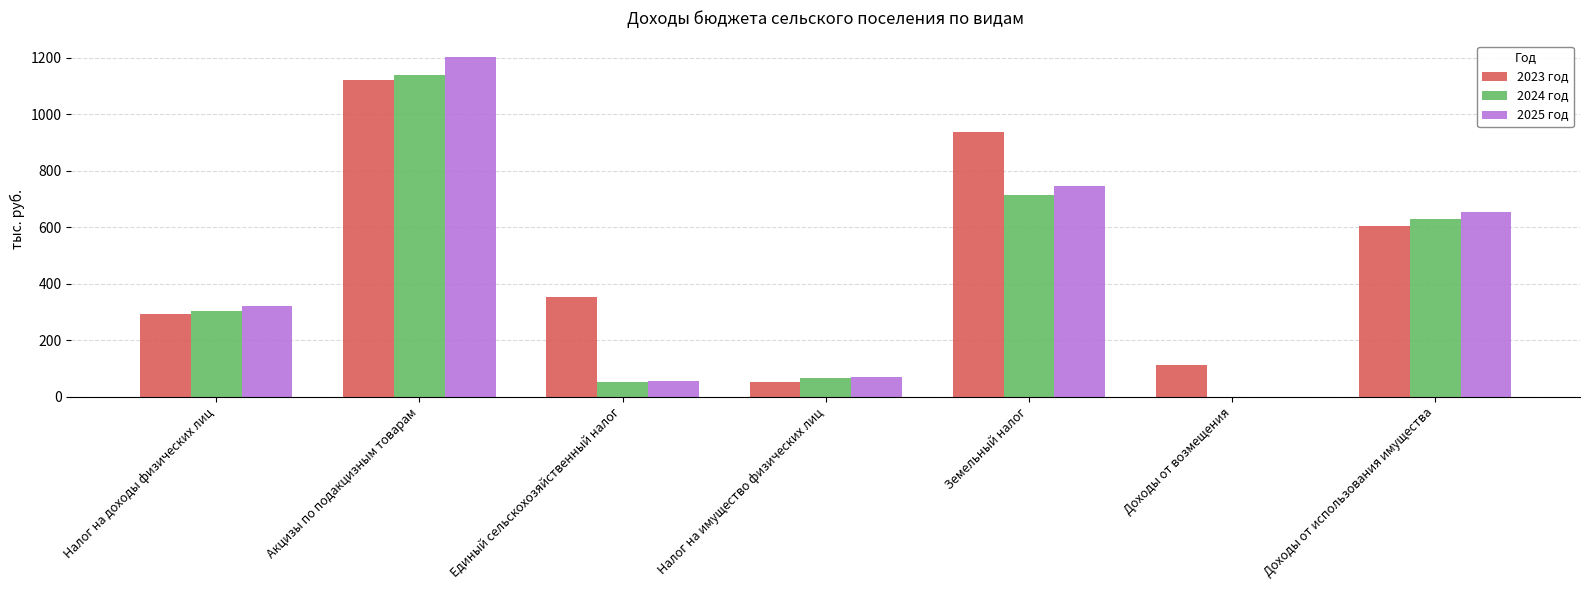

What is the spread (max minus min) of values at Доходы от возмещения?

113.5